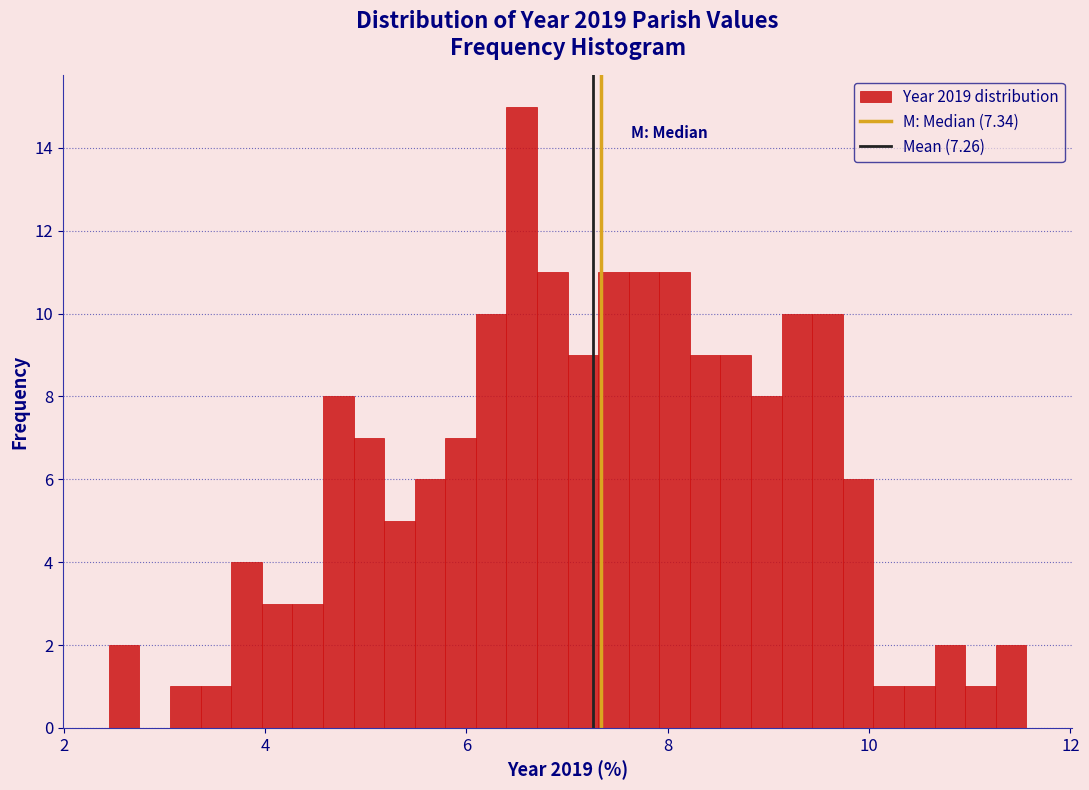

Around what value on the x-axis is the tallest bar? Give the approximate position of its centre, as read against the axis.

6.6